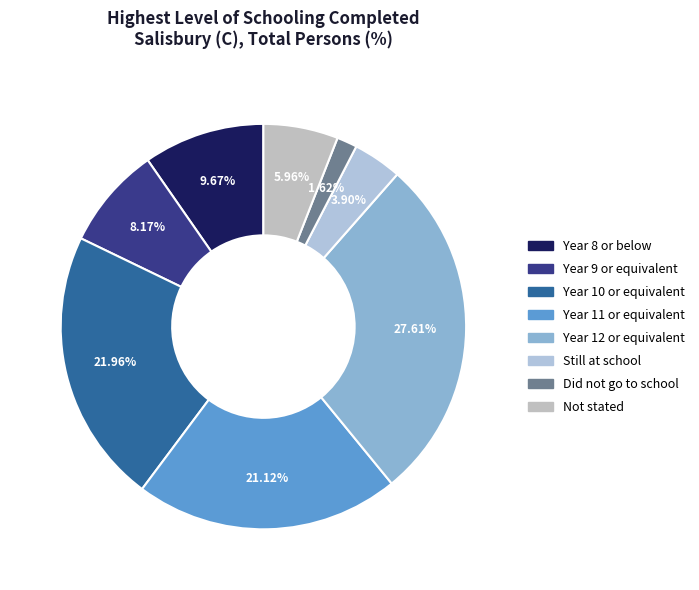

Is the sum of Year 9 or equivalent and Still at school greater than half?

No